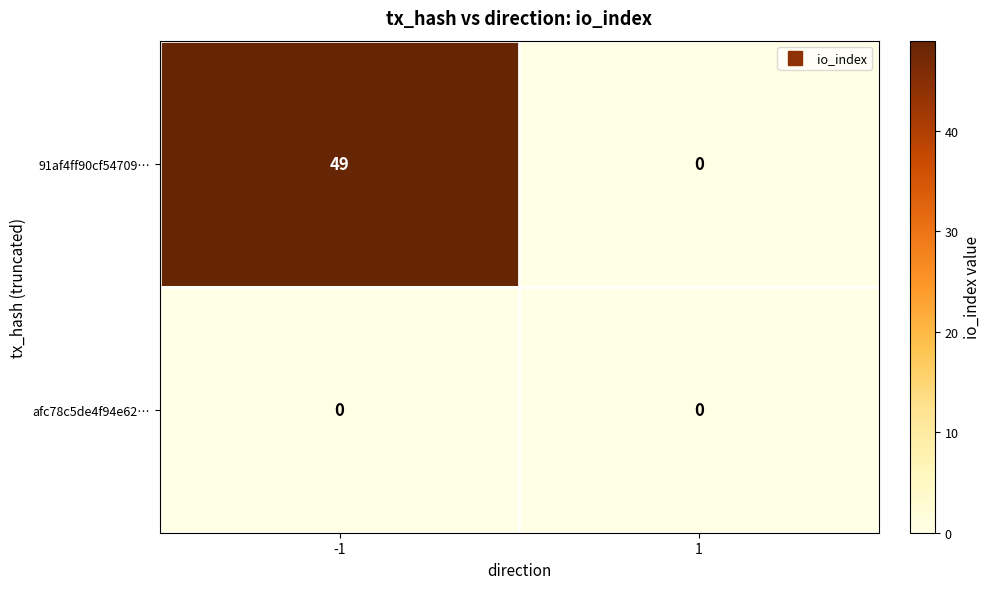

The value of afc78c5de4f94e62… at 1 is 0. True or false?

True